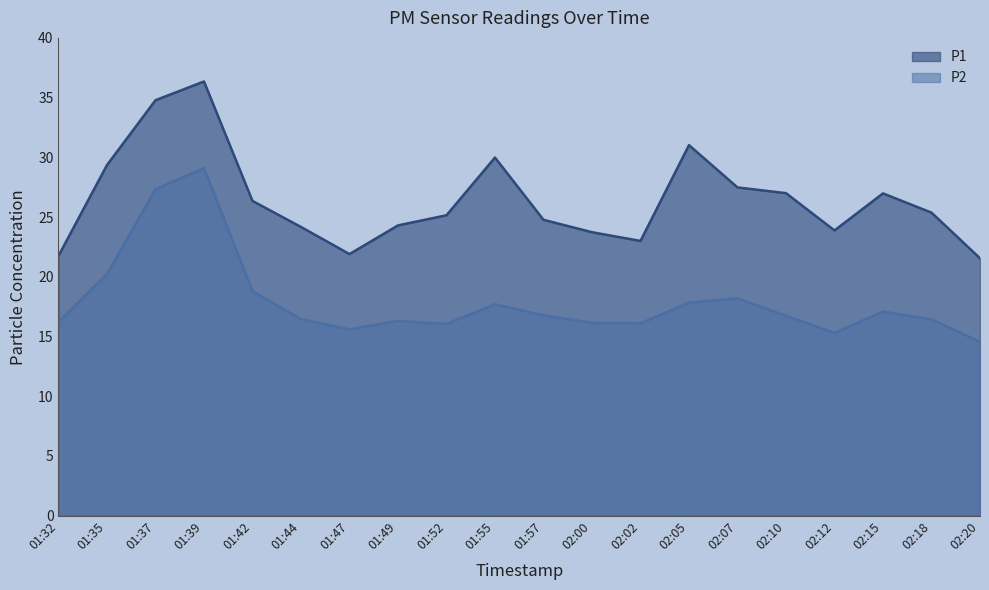

How many lines are shown in the chart?

2